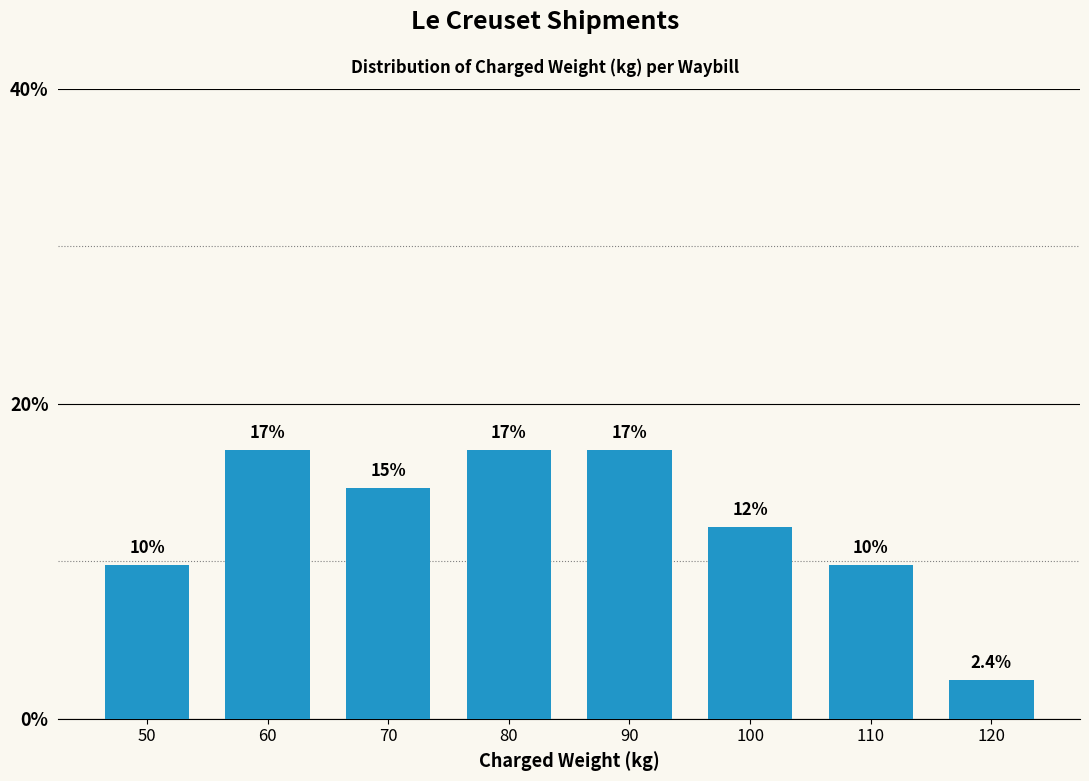

Reading left to right, extract all data points from this chart.

9.8	17.1	14.6	17.1	17.1	12.2	9.8	2.4